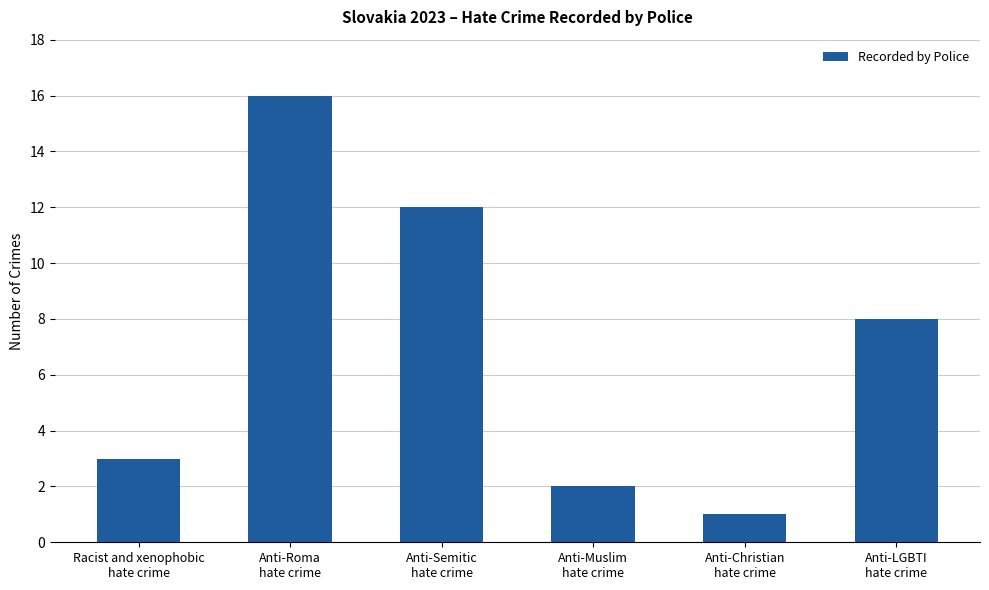

What is the maximum value shown in the chart?

16